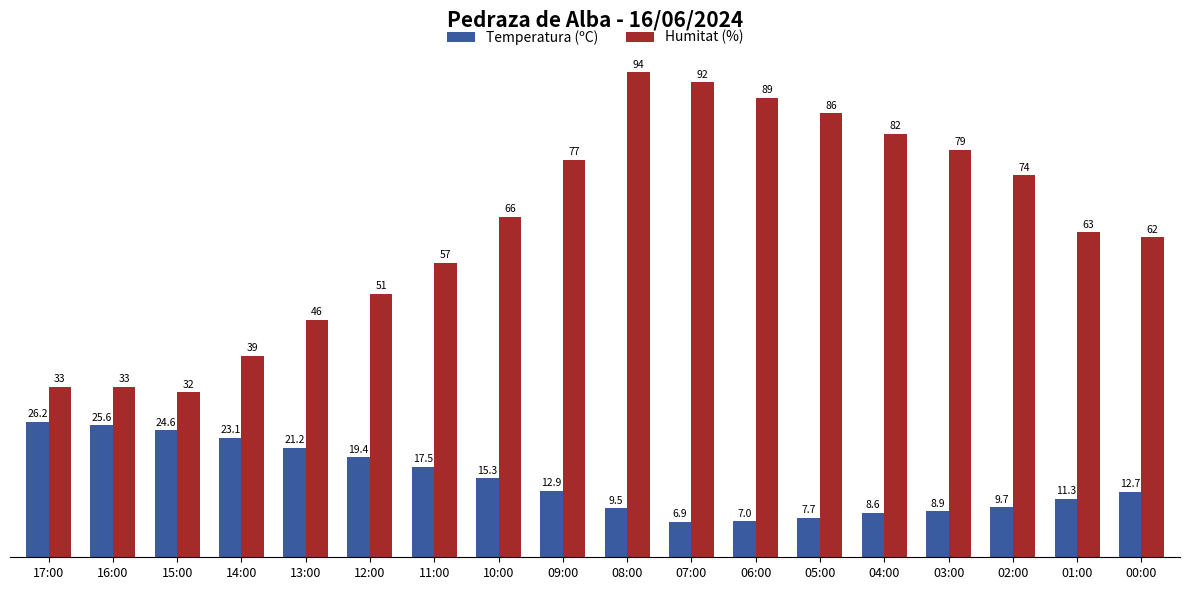

At which label does Humitat (%) reach its minimum?

15:00